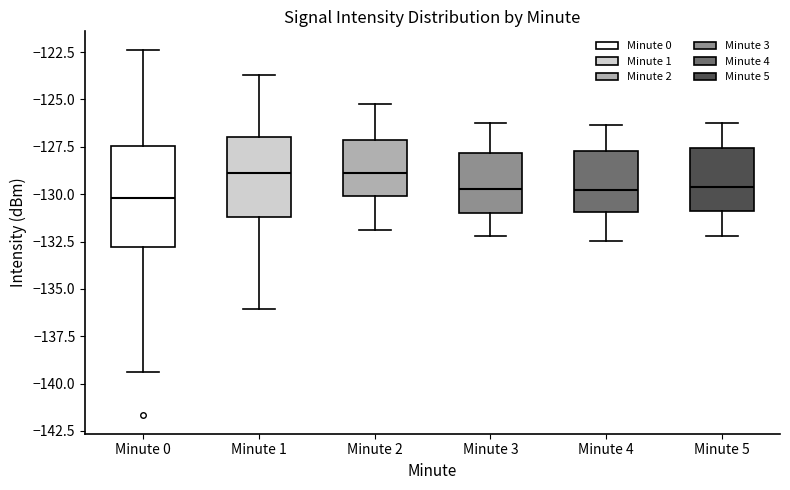

Reading left to right, transcribe this box plot: for each box, give where its median line is, the range the box spans, and where its two whiskers end, as read against the y-axis. The values are not printed on the chart, so give them approximately, as read against the axis.

Minute 0: median -130.0, box -133.0 to -127.5, whiskers -139.5 to -122.5
Minute 1: median -129.0, box -131.0 to -127.0, whiskers -136.0 to -123.5
Minute 2: median -129.0, box -130.0 to -127.0, whiskers -132.0 to -125.0
Minute 3: median -129.5, box -131.0 to -128.0, whiskers -132.0 to -126.0
Minute 4: median -130.0, box -131.0 to -127.5, whiskers -132.5 to -126.5
Minute 5: median -129.5, box -131.0 to -127.5, whiskers -132.0 to -126.0